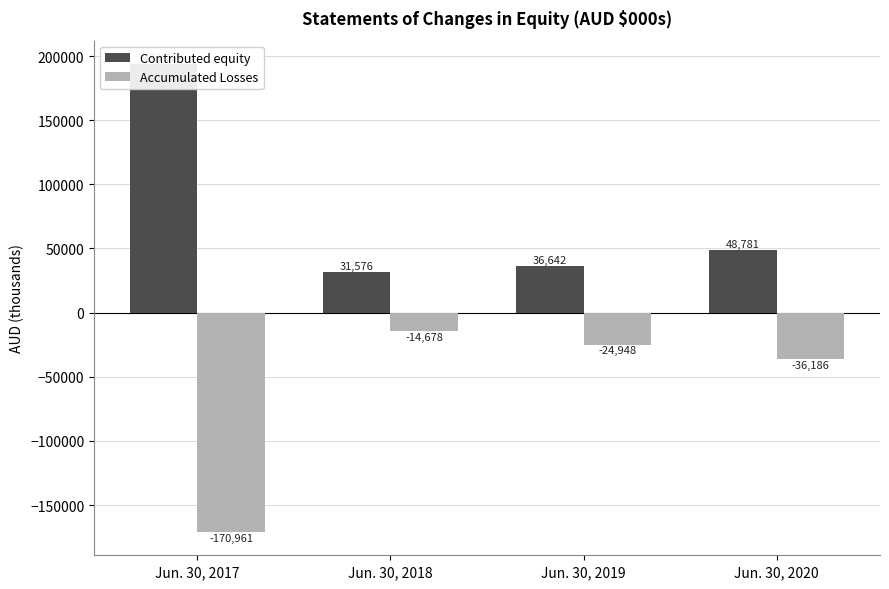

What is the minimum value for Contributed equity?

31576